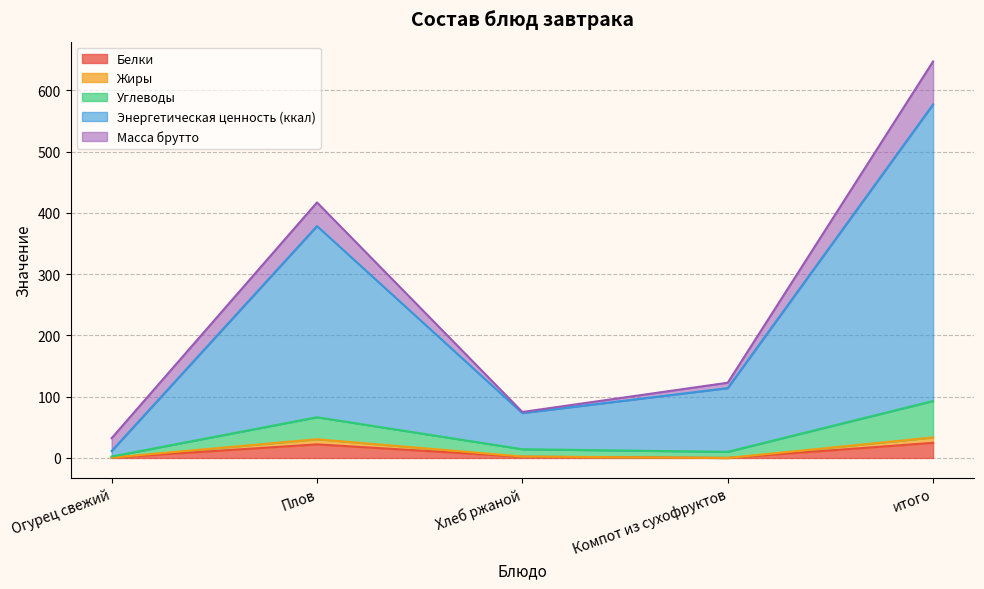

At which label is Энергетическая ценность (ккал) closest to 339?

Плов